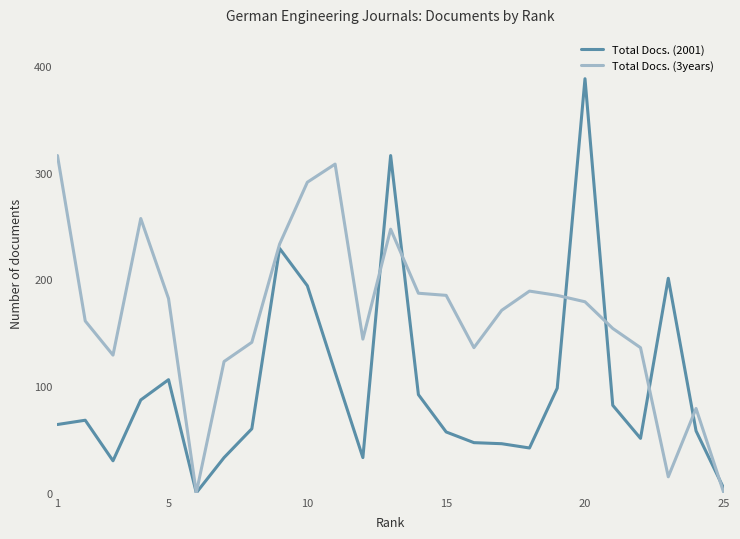

Which series has the largest total across all categories?

Total Docs. (3years)